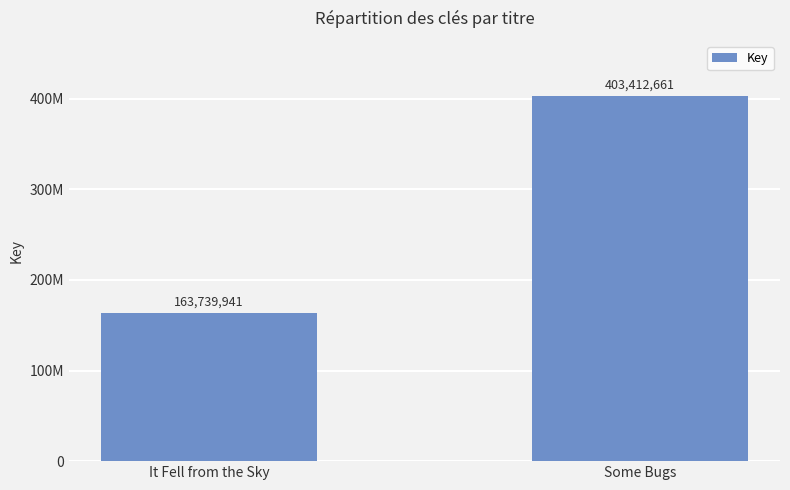

Does the chart contain any negative values?

No